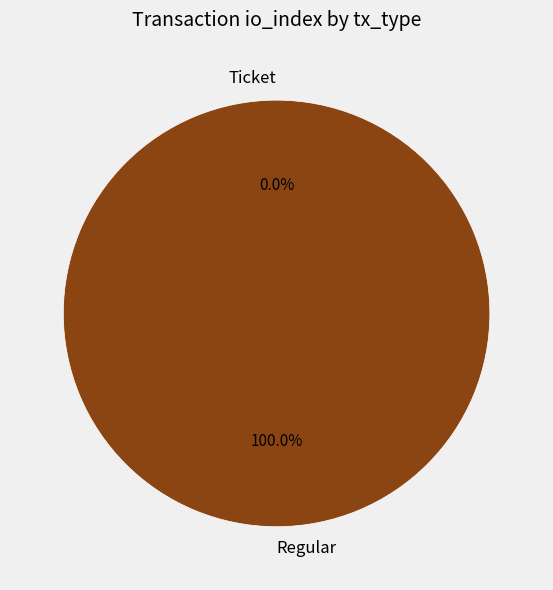

What percentage is the Regular slice, to the nearest percent?

100%